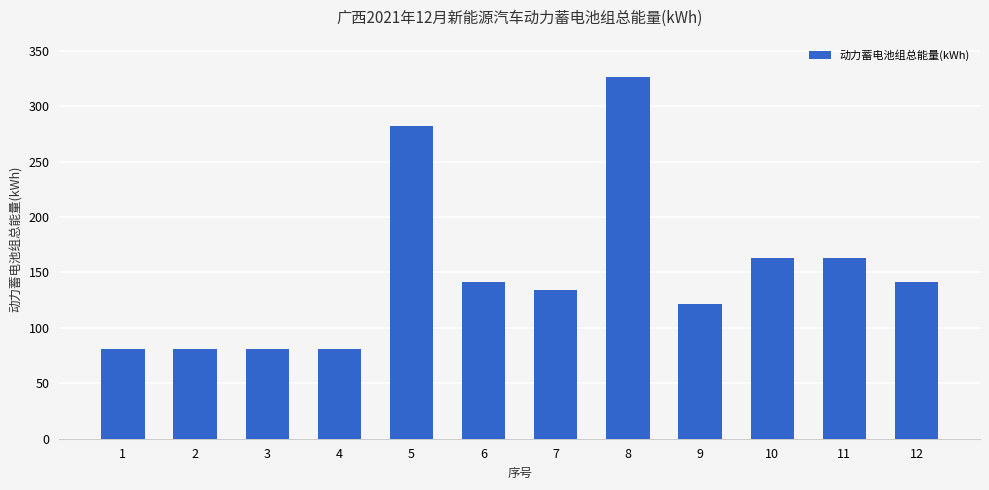

What value does the data have at 12?

141.0